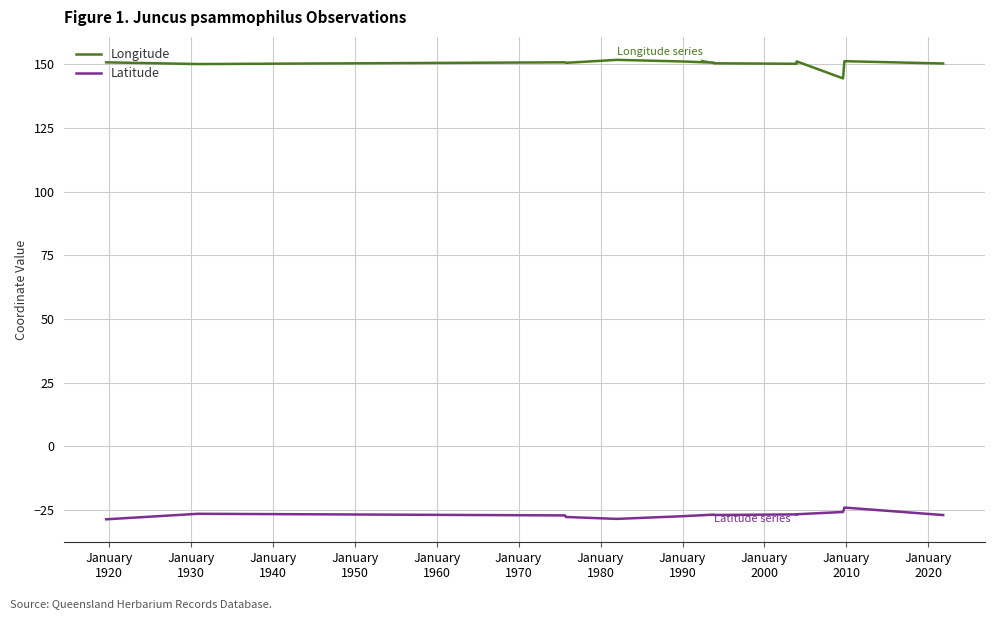

True or false: Longitude and Latitude cross at least once.

False